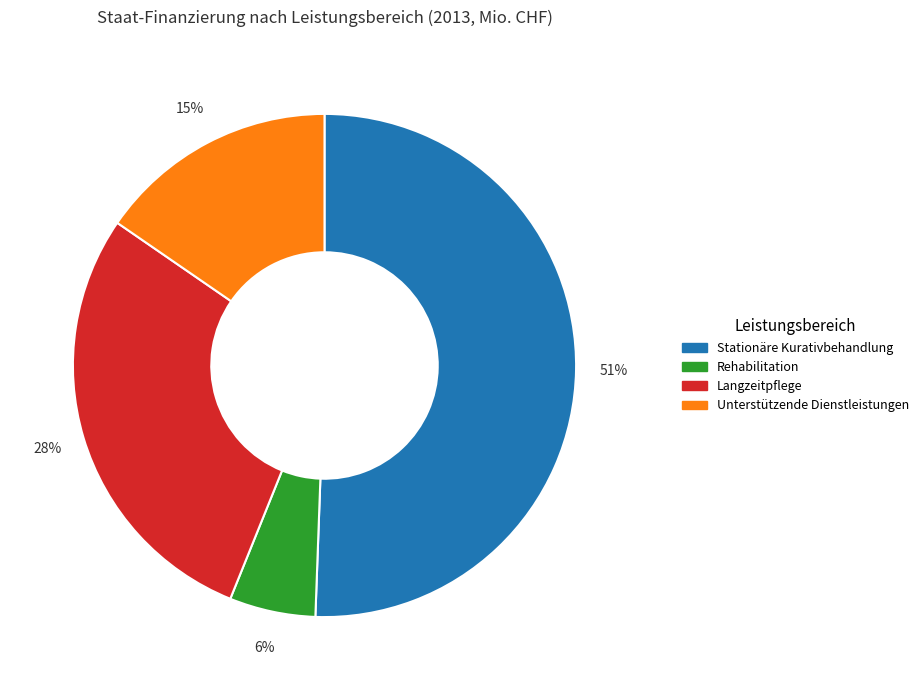

Is there a majority slice in this chart?

Yes